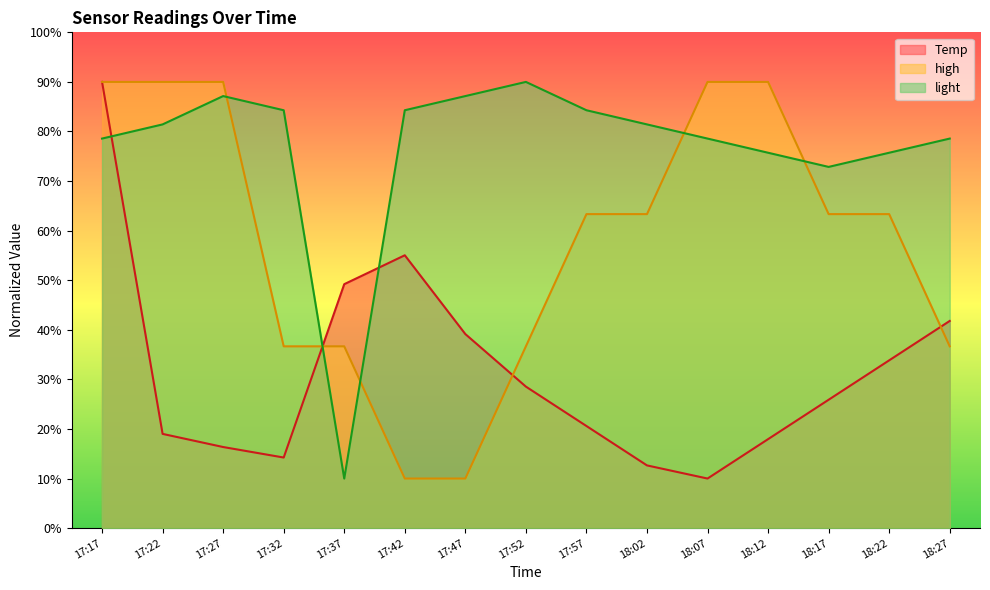

What is the spread (max minus min) of values at 18:02?

68.8